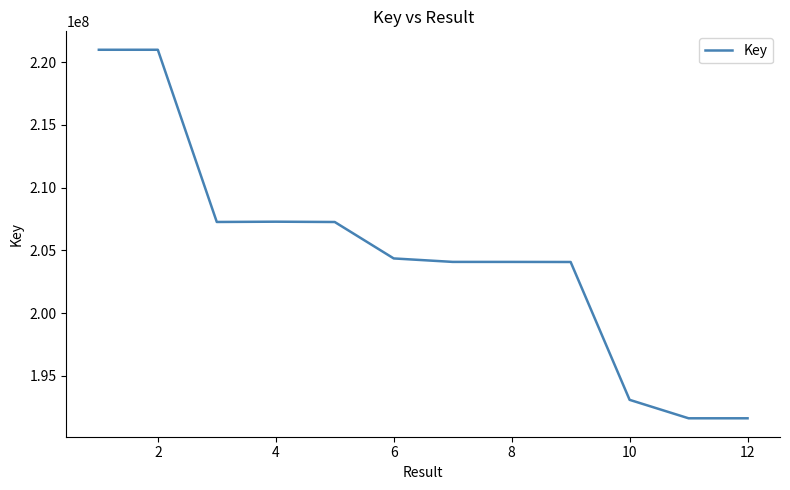

What is the greatest value displayed?

220998972